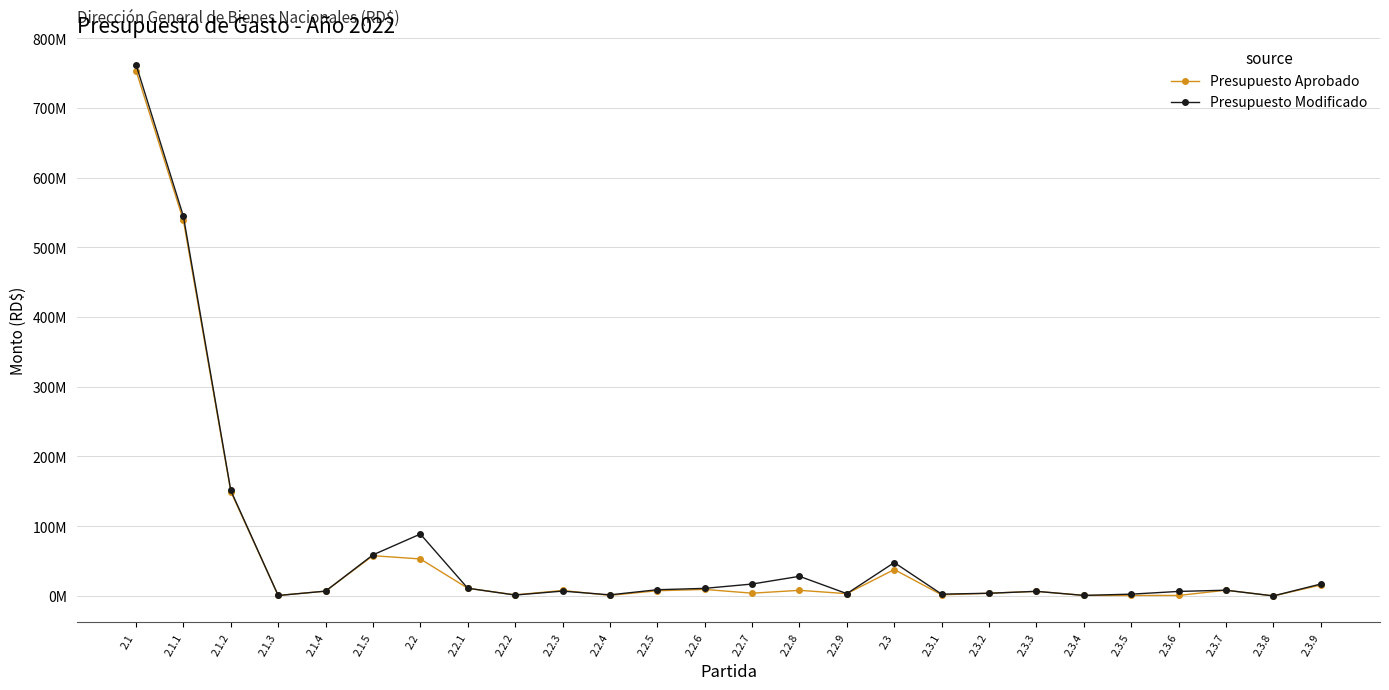

What are all the series names shown in the legend?

Presupuesto Aprobado, Presupuesto Modificado